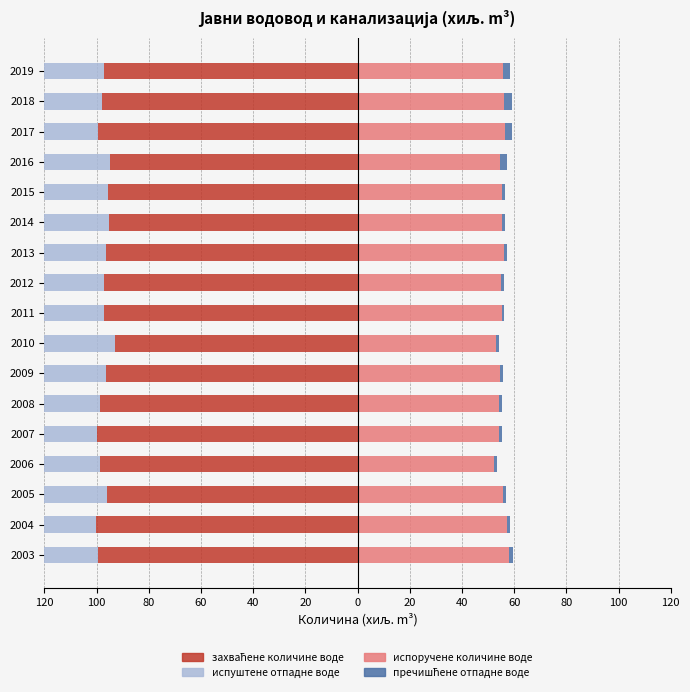

What are all the series names shown in the legend?

захваћене количине воде, испуштeне отпадне воде, испоручене количине воде, пречишћене отпадне воде